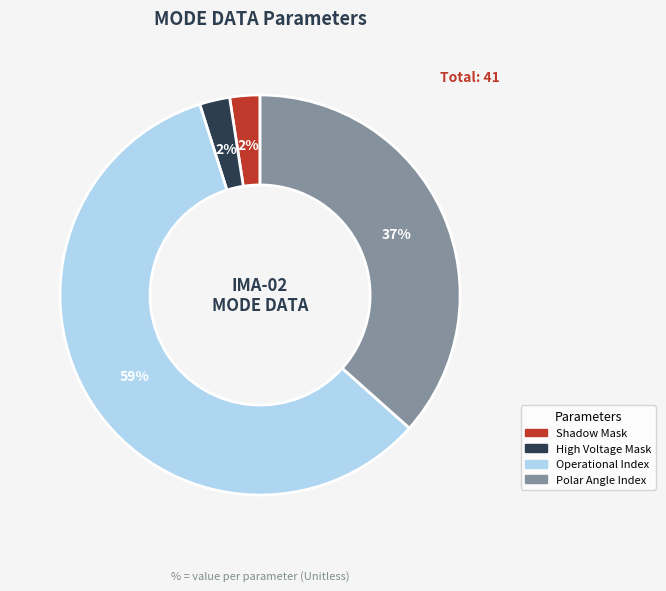

How many slices are in this pie chart?

4